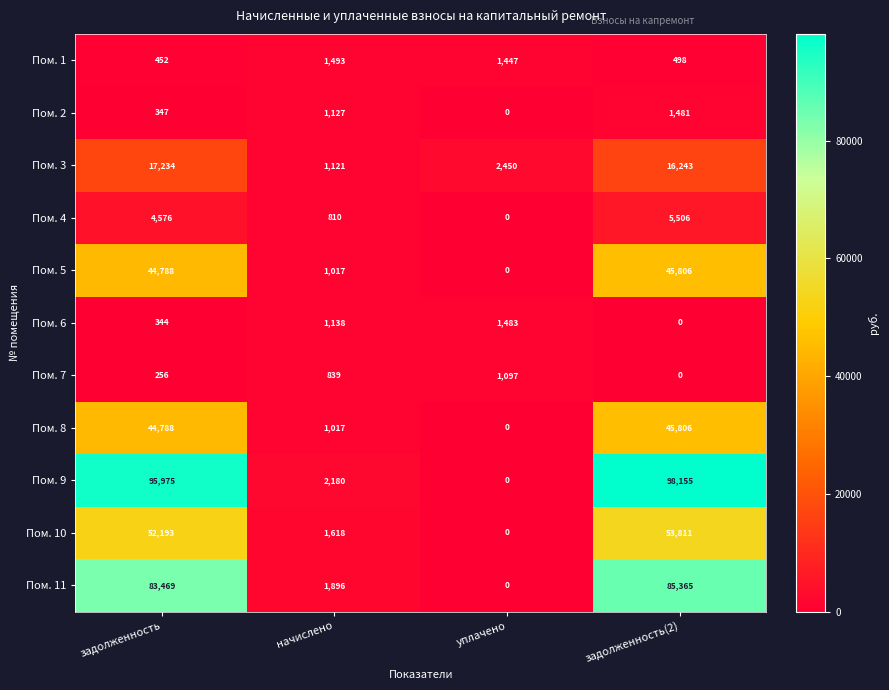

How many distinct data groups are displayed?

11